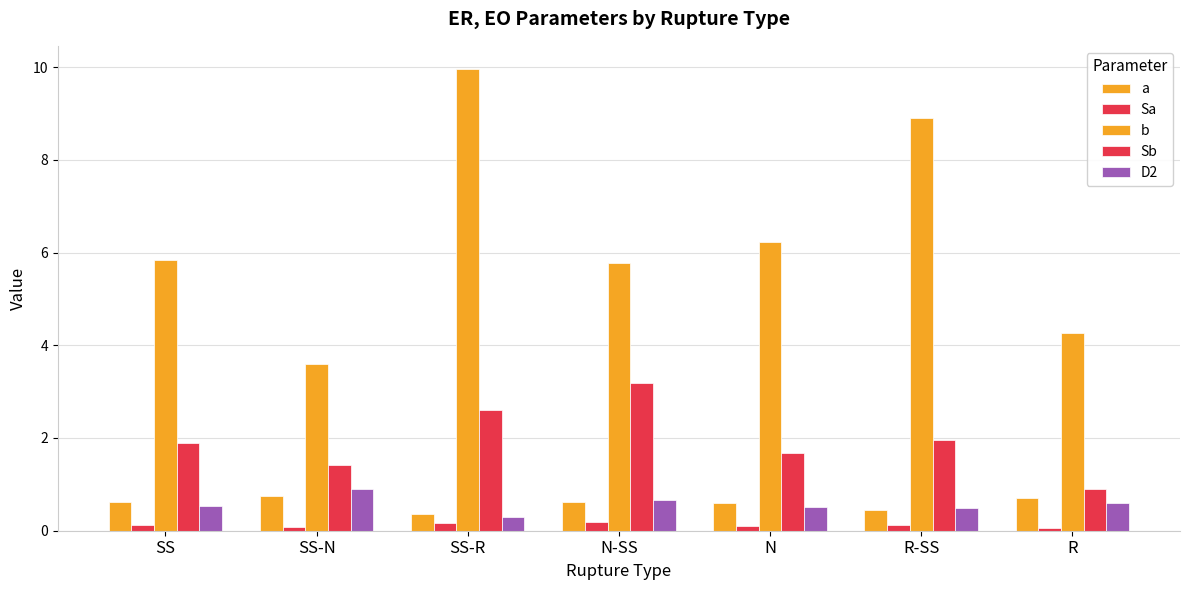

What is the difference between the highest and lowest values at N?

6.1